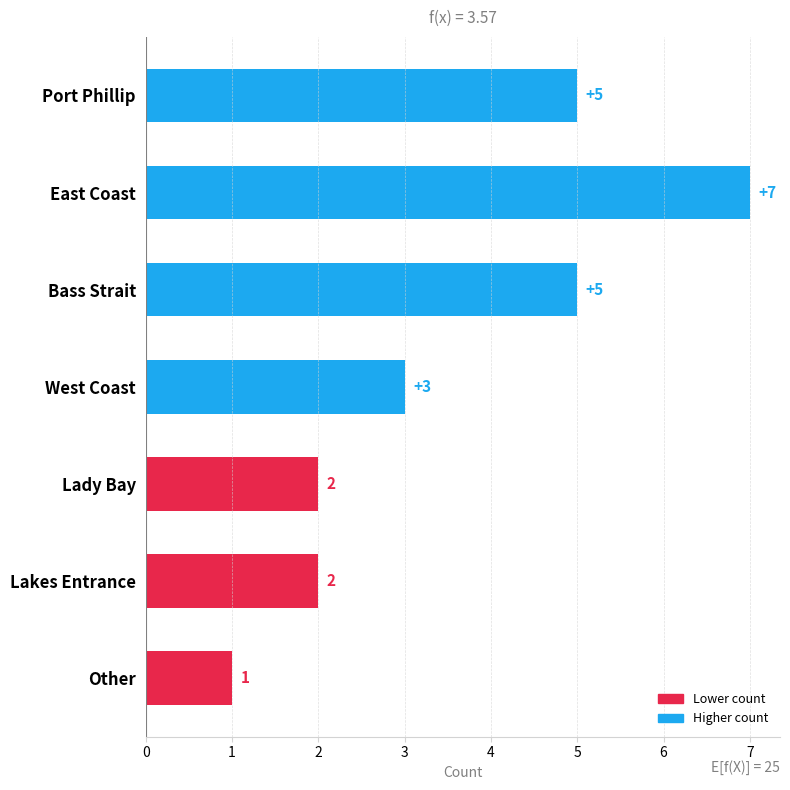

What is the label of the 1st bar from the top?

Port Phillip